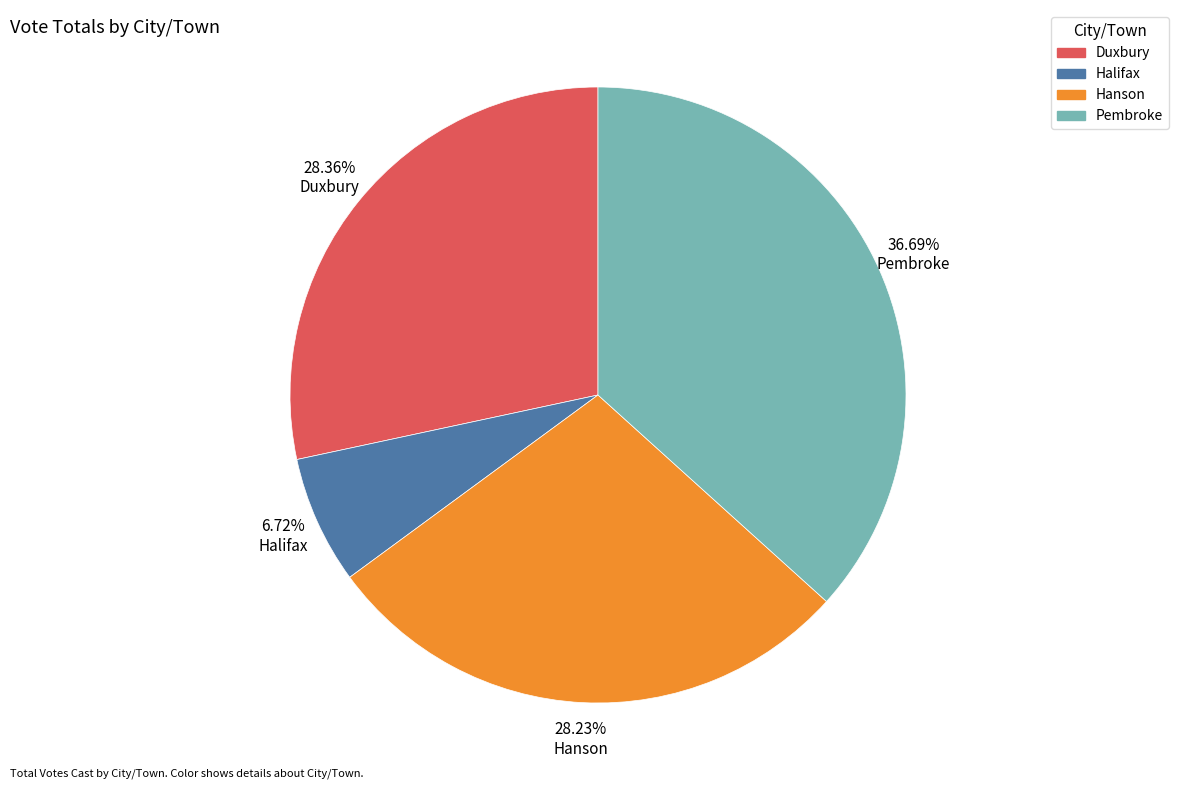

Which category has the biggest portion of the pie?

36.69% Pembroke